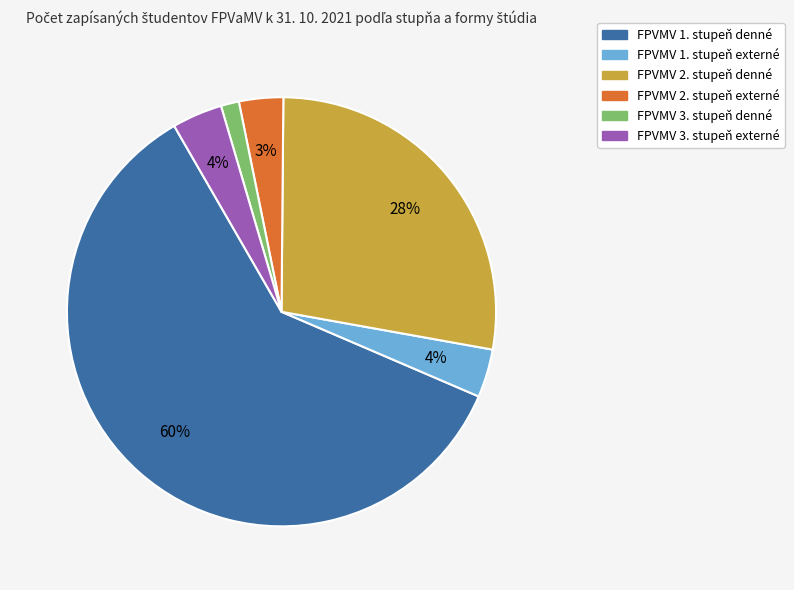

How many slices are in this pie chart?

6